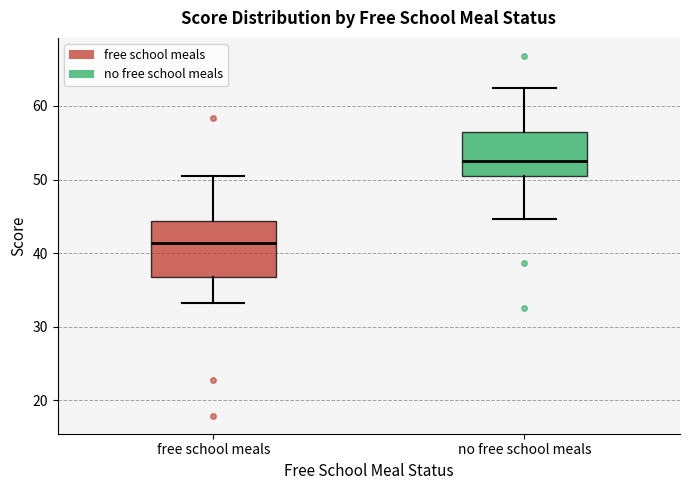

Where does the median line of the box for no free school meals sit on the y-axis? The values are not printed on the chart, so give them approximately, as read against the axis.

53